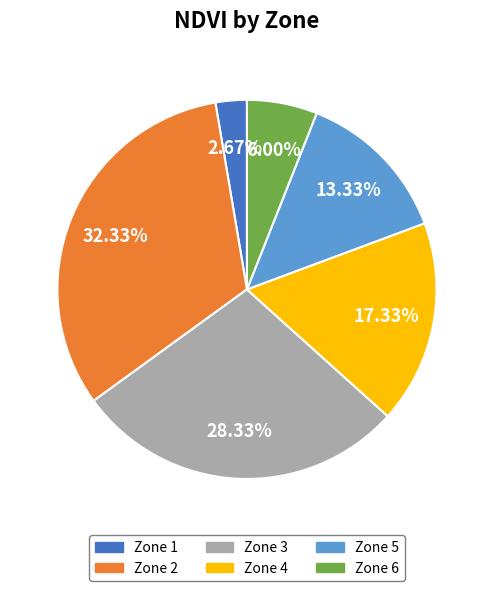

Which category has the biggest portion of the pie?

Zone 2